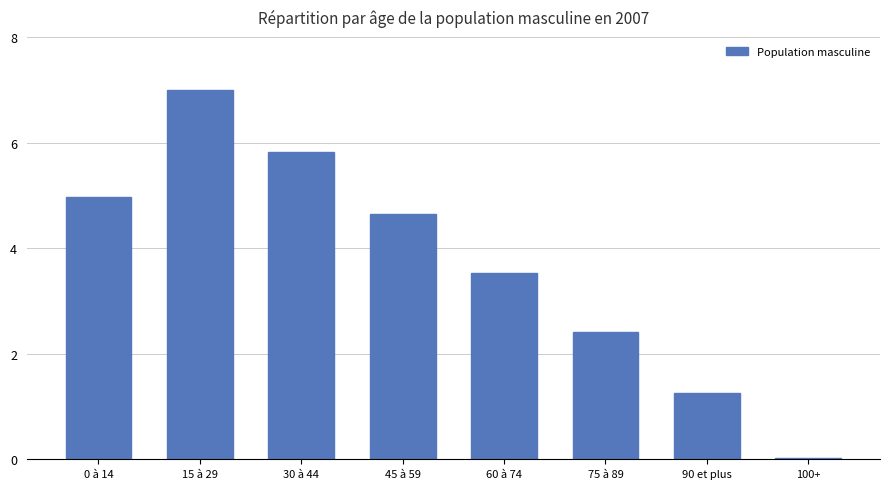

At which category does the chart reach its minimum across all series?

100+